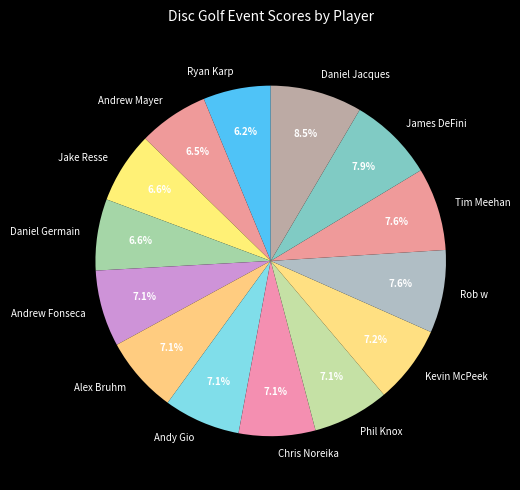

To the nearest percent, what percentage of the pie is Chris Noreika?

7%